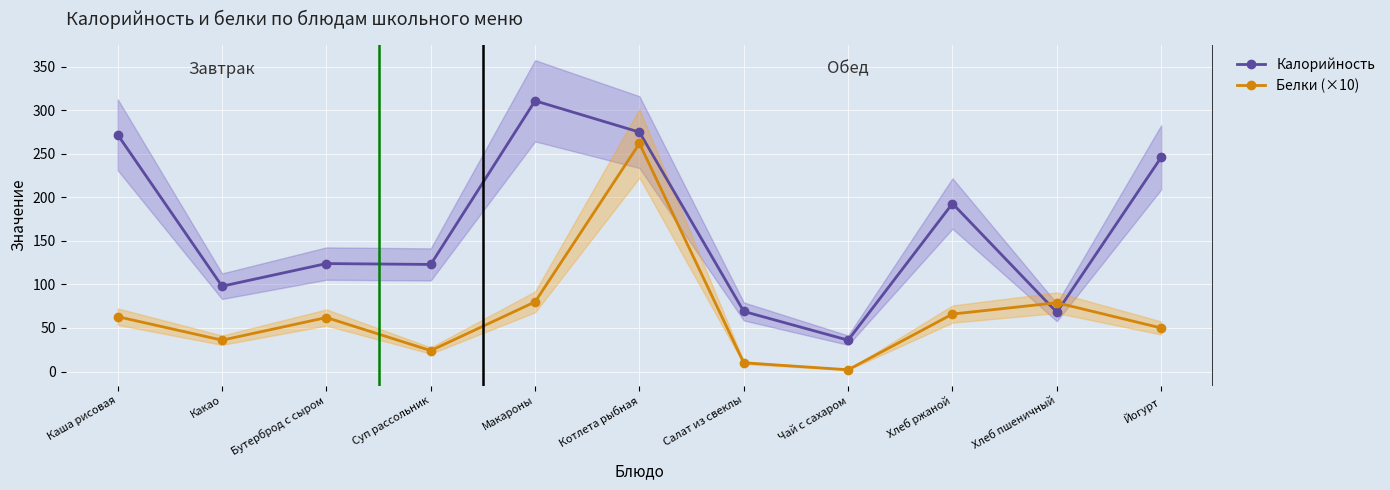

True or false: Калорийность has a value of 98 at Какао.

True